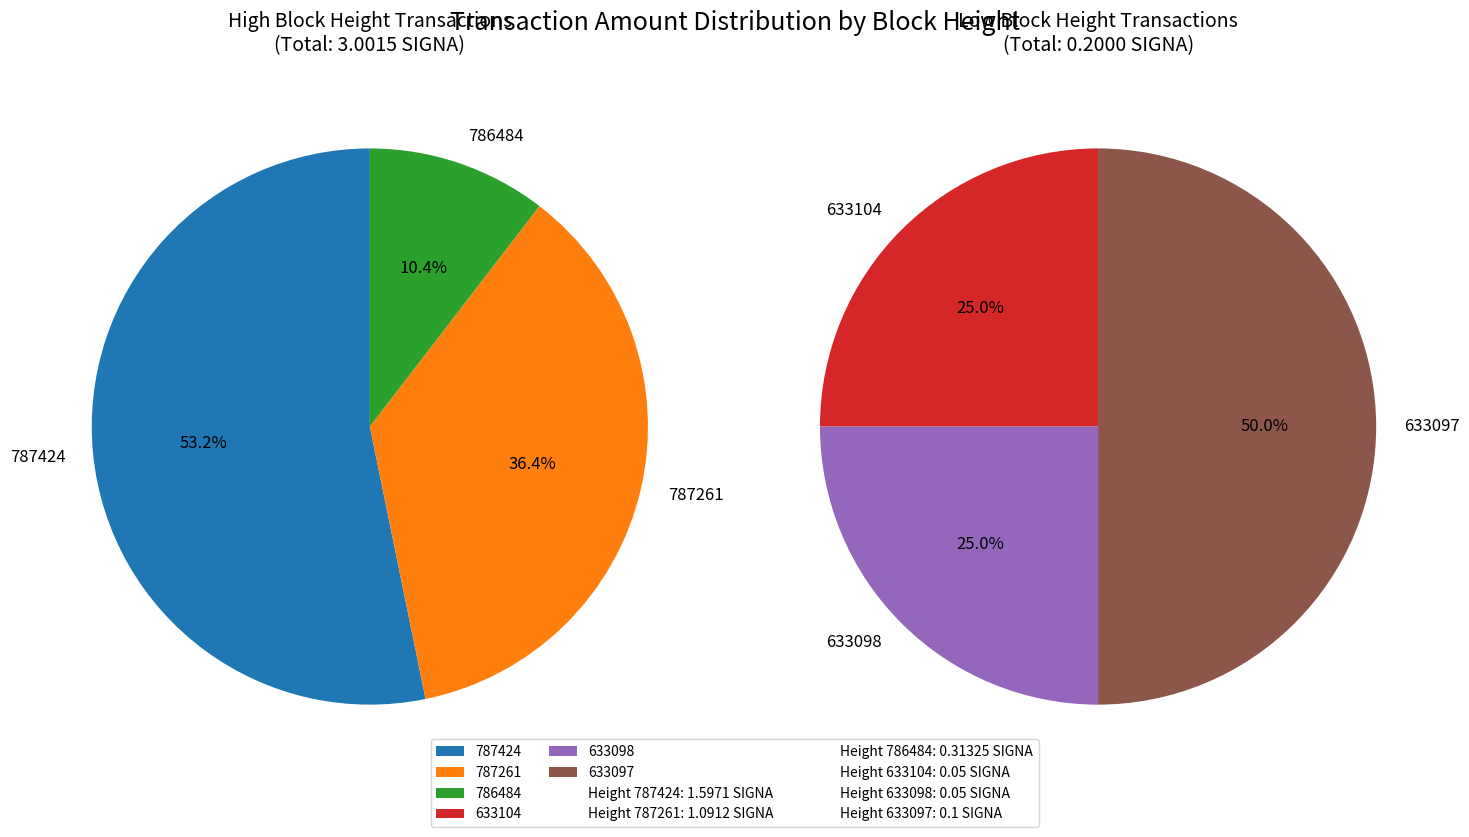

How many slices are in this pie chart?

6